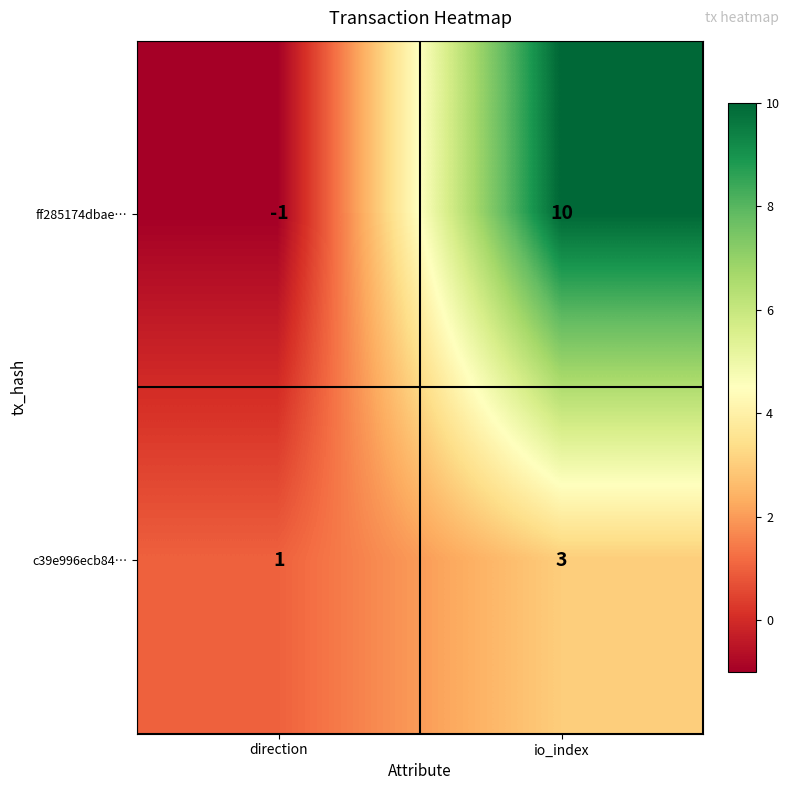

What is the highest value of the c39e996ecb84… series?

3